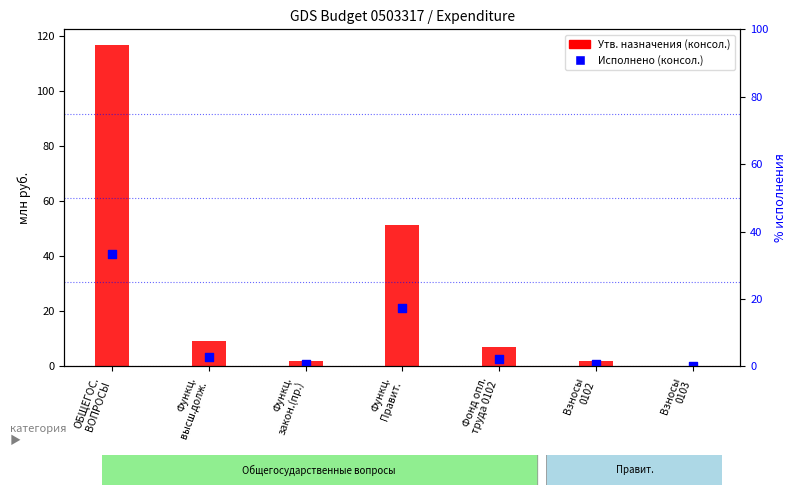

What are all the series names shown in the legend?

Утв. назначения (консол.), Исполнено (консол.)